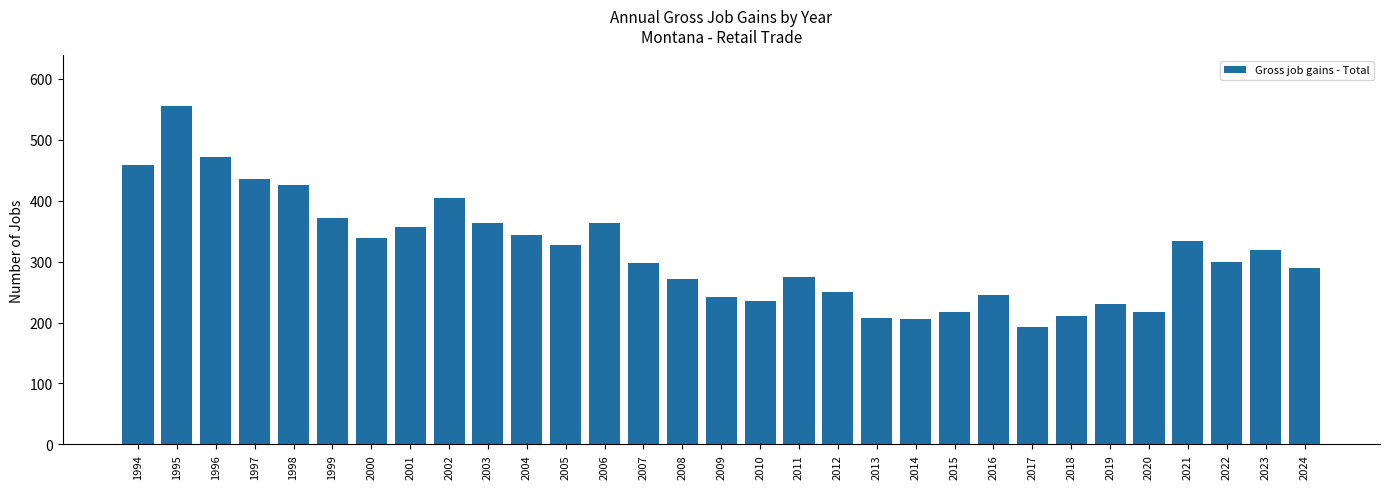

What is the value of the 6th bar from the left?

372